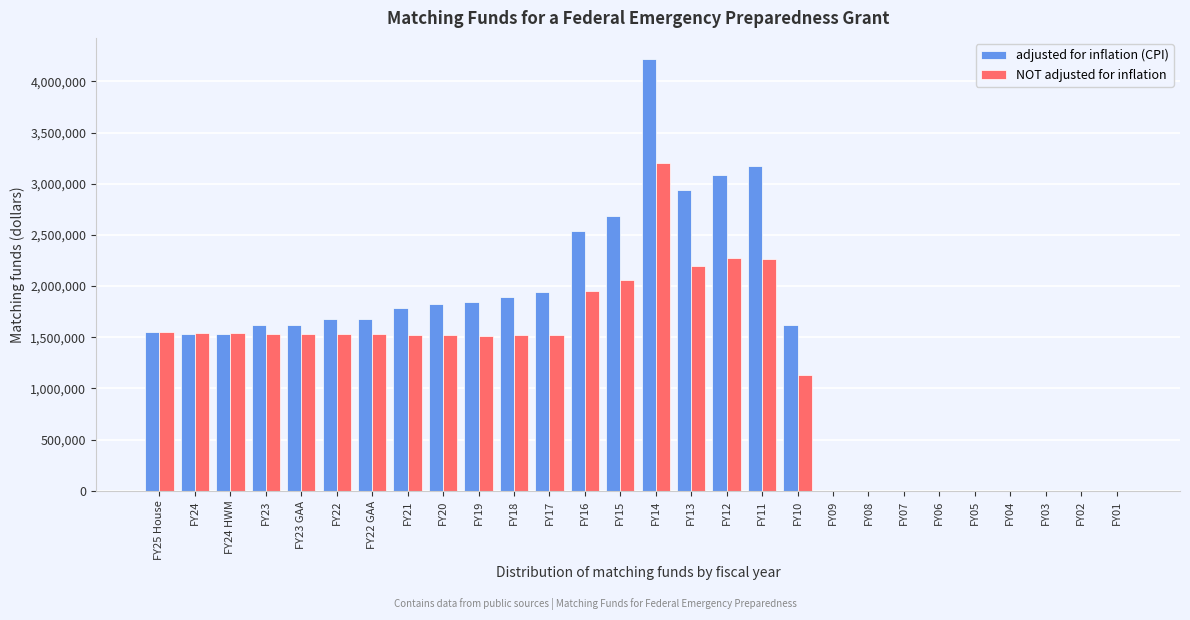

The value of NOT adjusted for inflation at FY16 is 1955811. True or false?

True